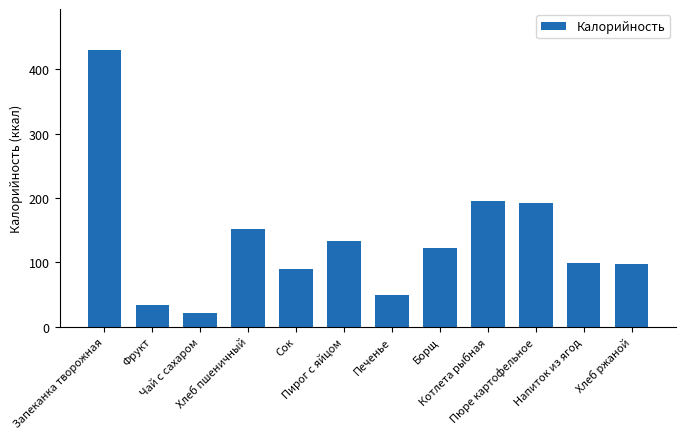

What is the average value?

134.8